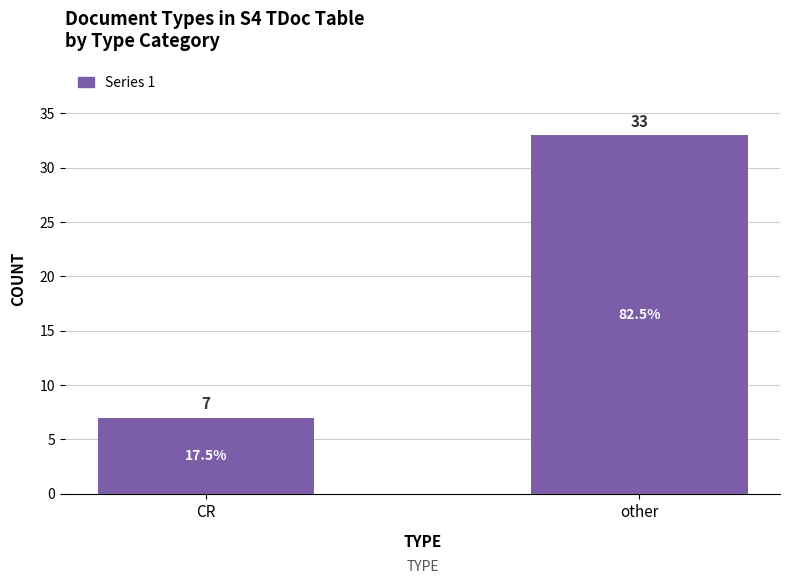

How many values are between 7 and 33?

2